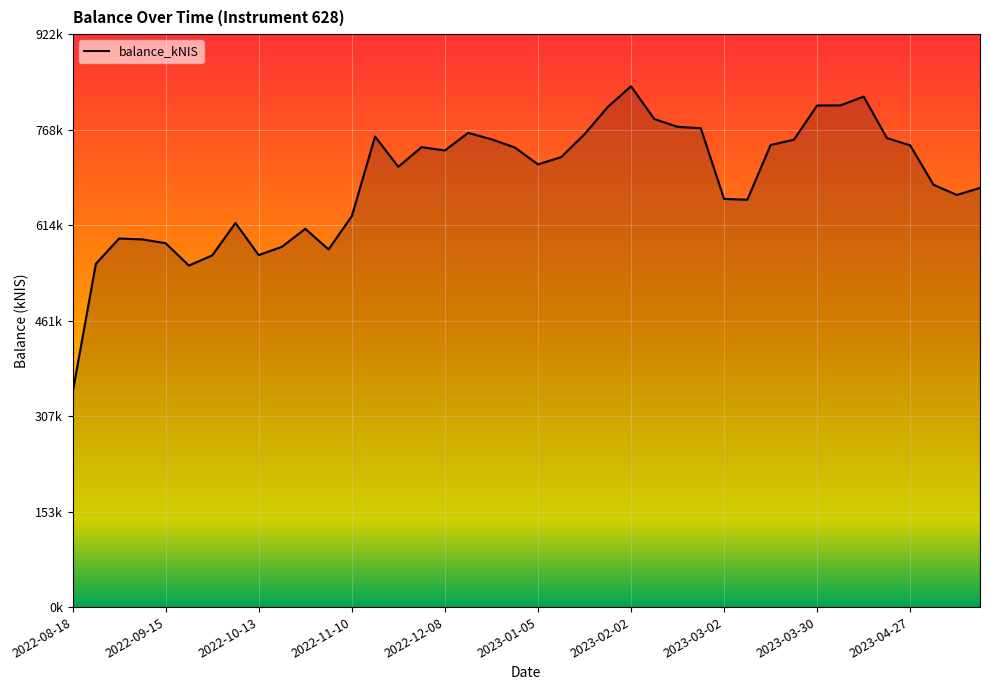

Is this an area chart (filled region under the line)?

Yes